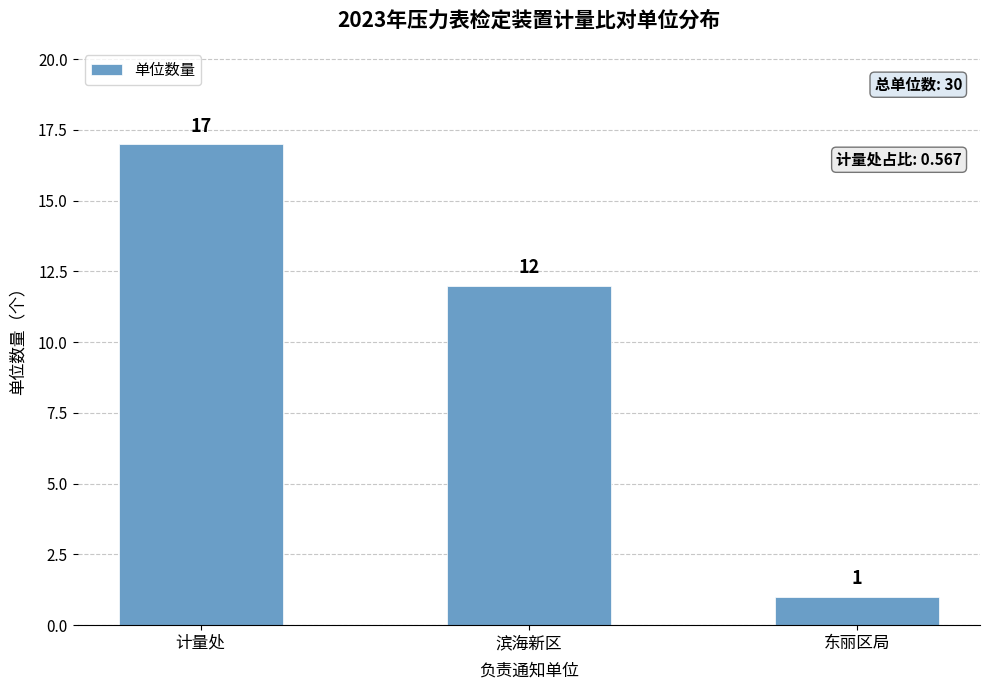

Between 计量处 and 东丽区局, which is larger?

计量处